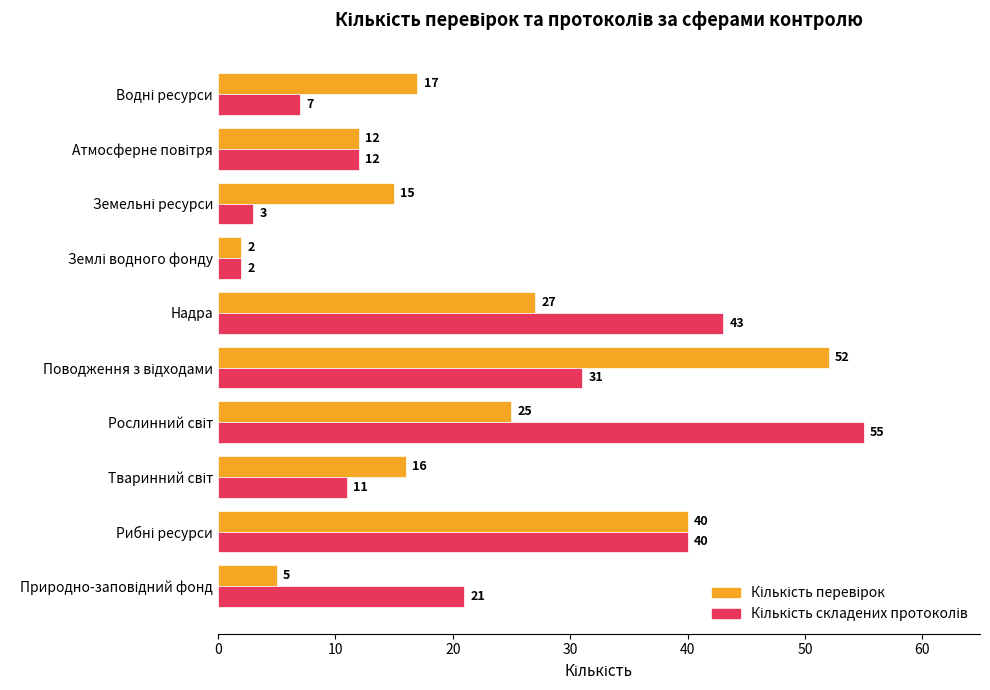

At how many categories does at least one series exceed 20?

5